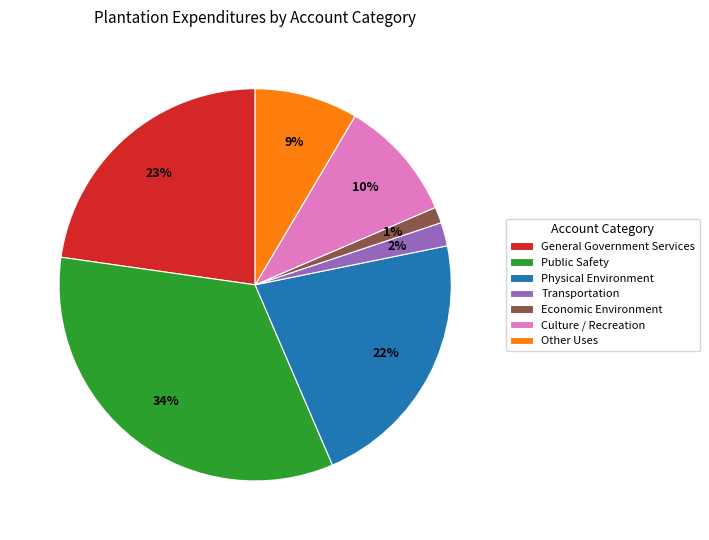

Does Other Uses account for over 50% of the chart?

No